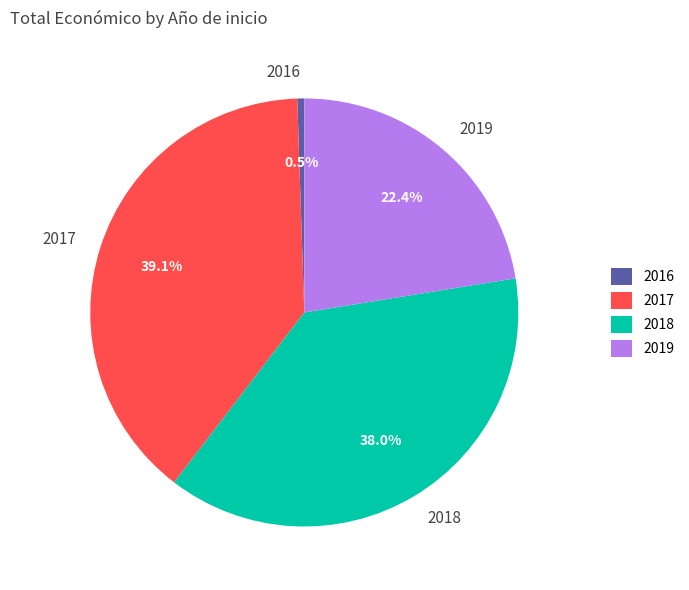

How much of the chart is everything except 2019?

77.6%